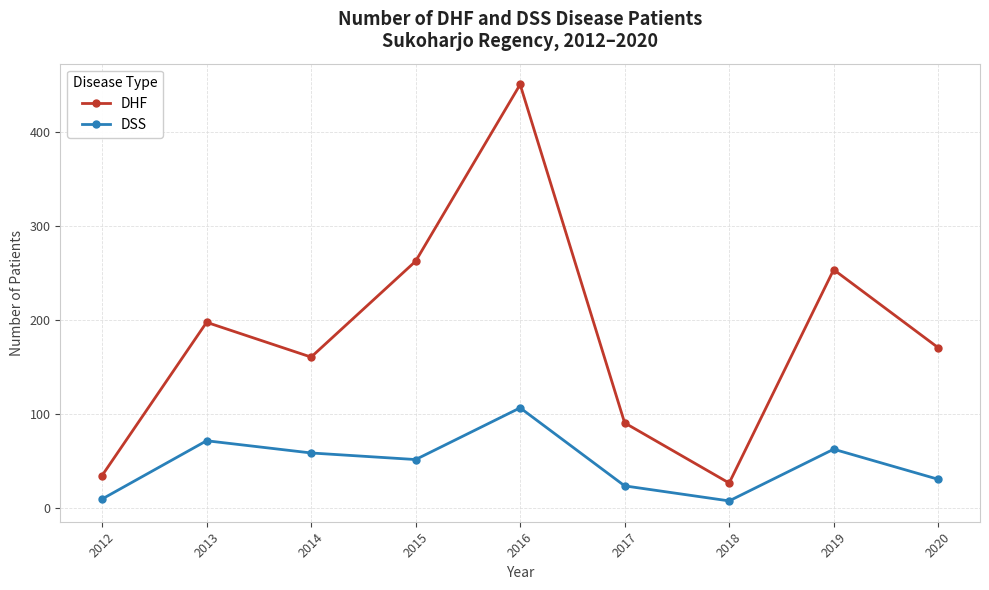

The value of DSS at 2012 is 10. True or false?

True